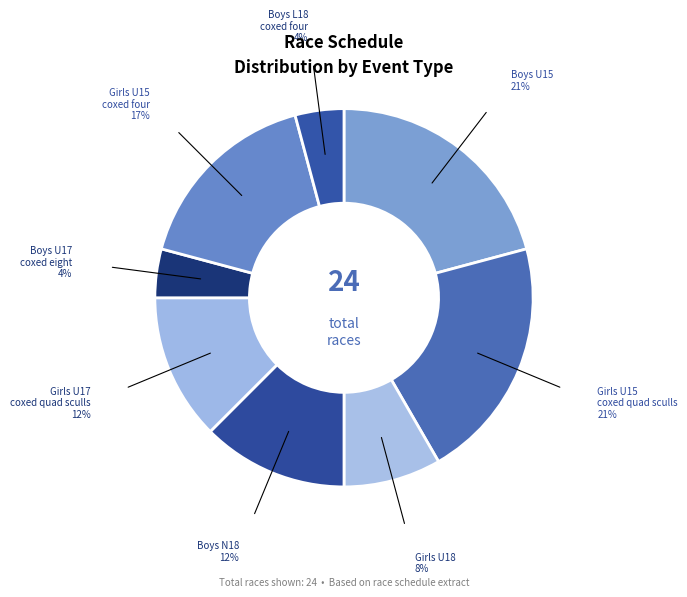

How many segments does this pie chart have?

8